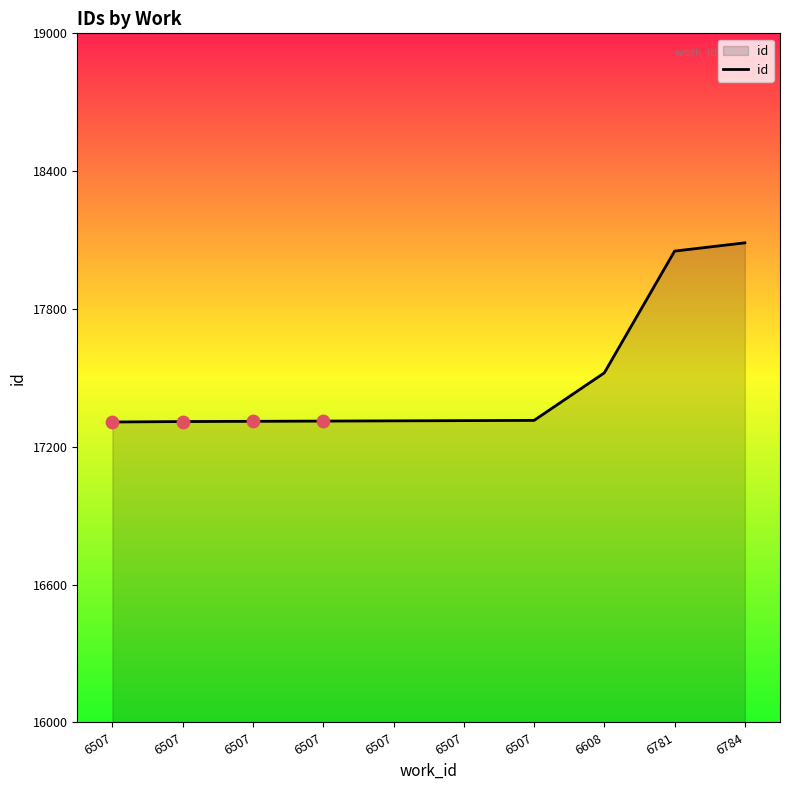

What is the ratio of the value at 6781 to the value at 6507?

1.0